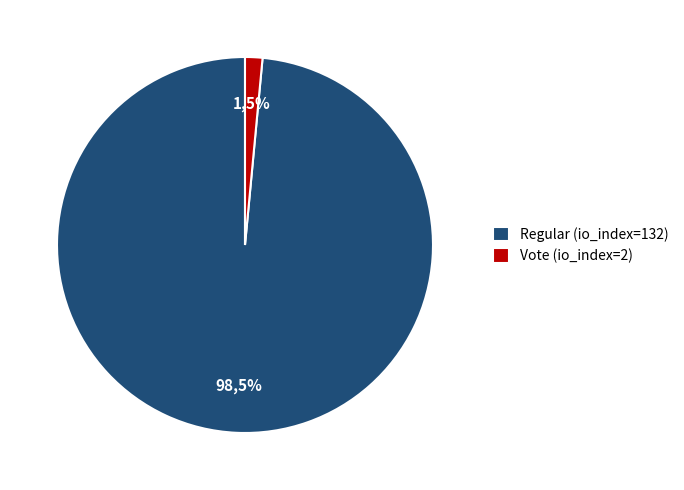

Rank the categories by value from highest to lowest.

Regular (io_index=132), Vote (io_index=2)